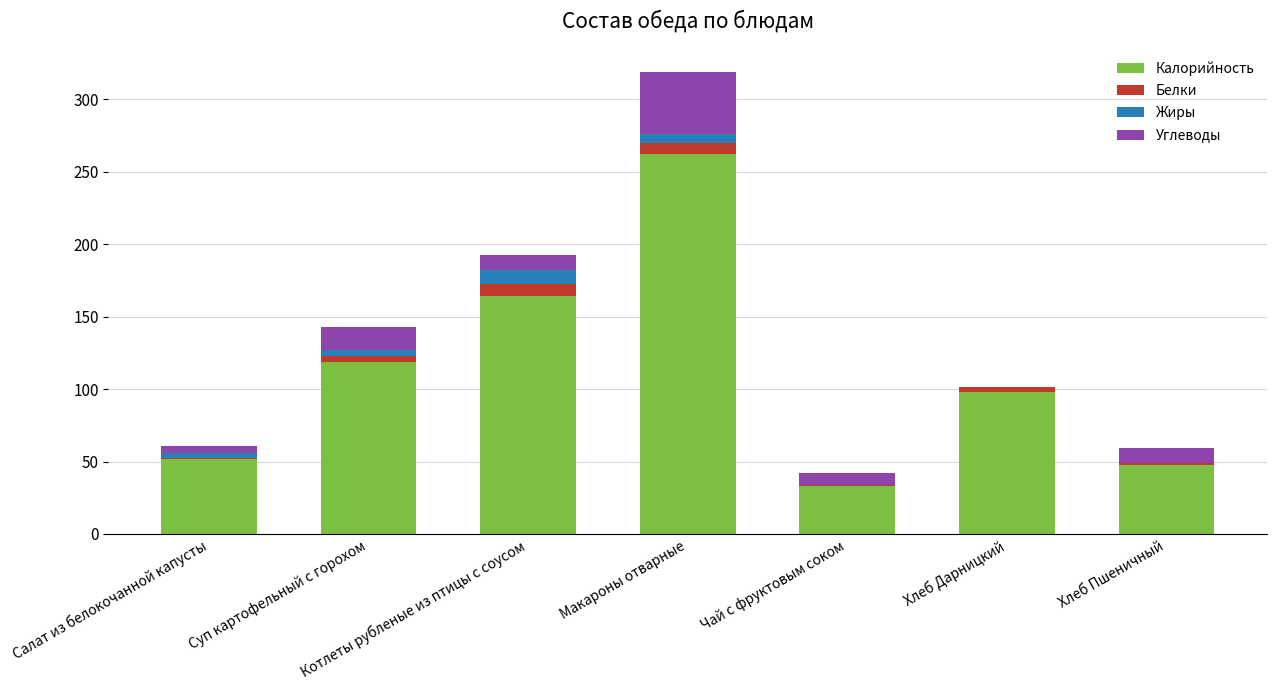

At which label does Калорийность reach its peak?

Макароны отварные